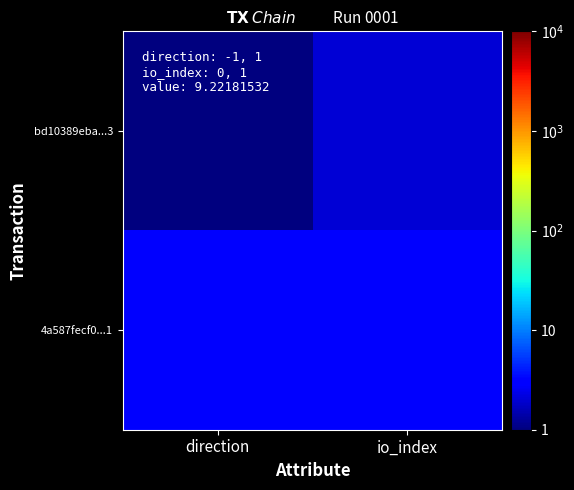

Which has a higher value, direction or io_index?

io_index